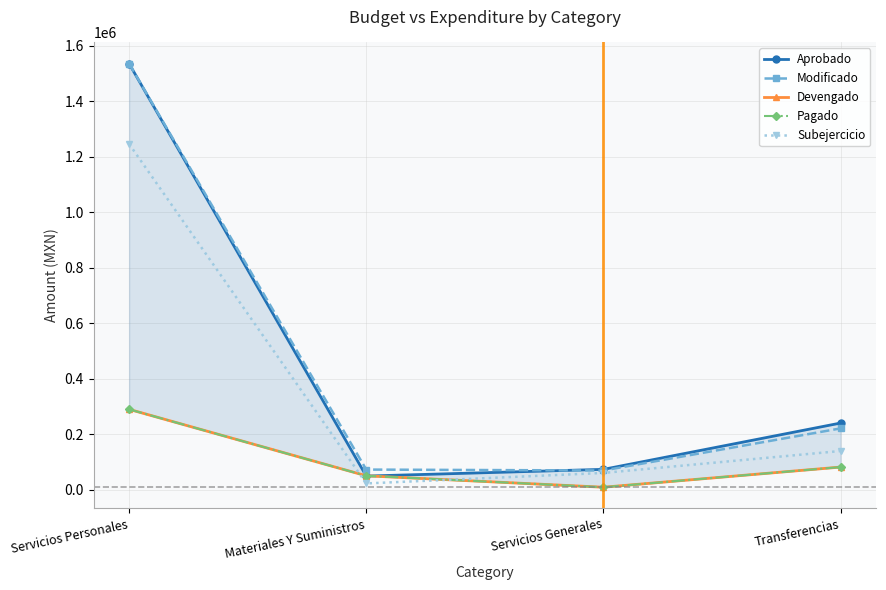

At which category does Modificado reach its first local valley?

Servicios Generales